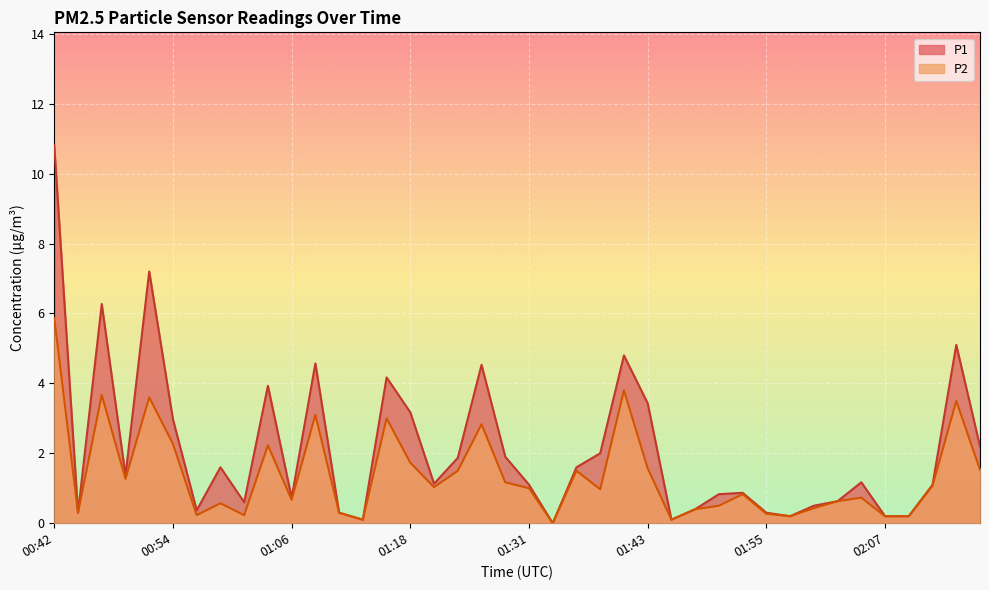

Rank the series at 01:38 from highest to lowest value.

P1, P2